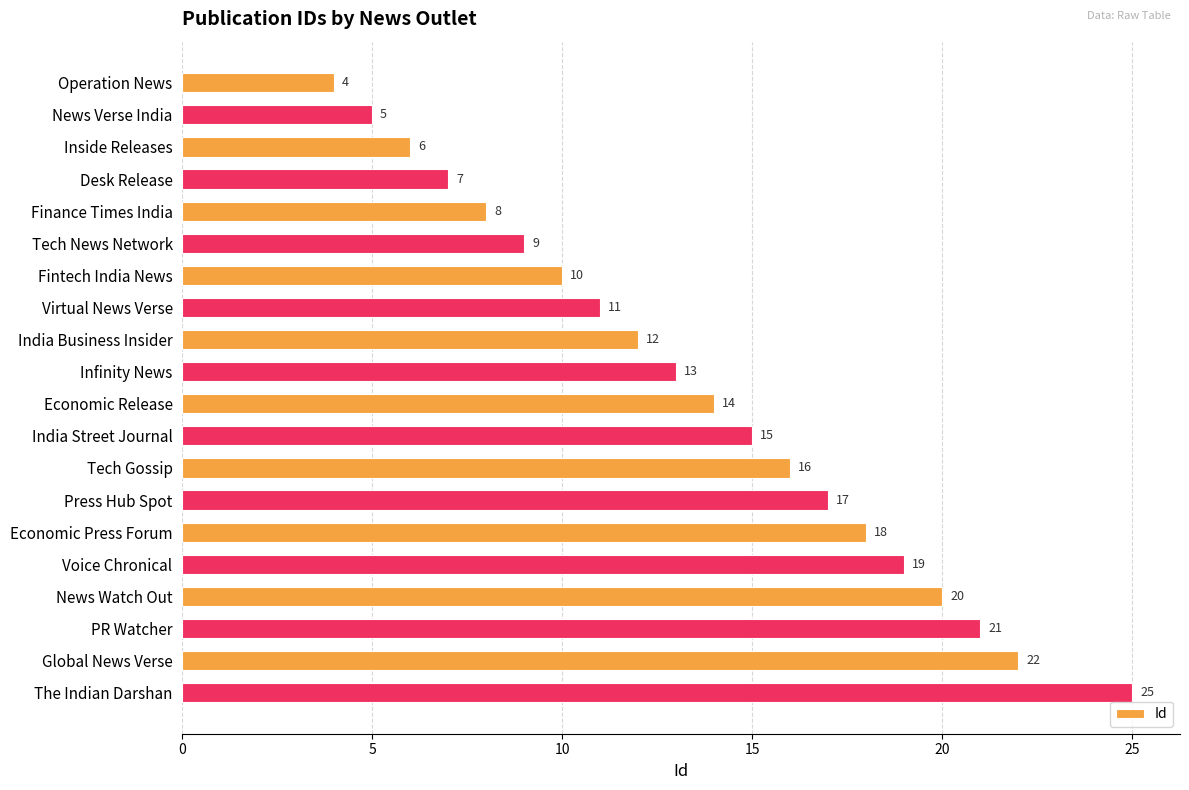

The chart shows a value of 7 at Desk Release. True or false?

True